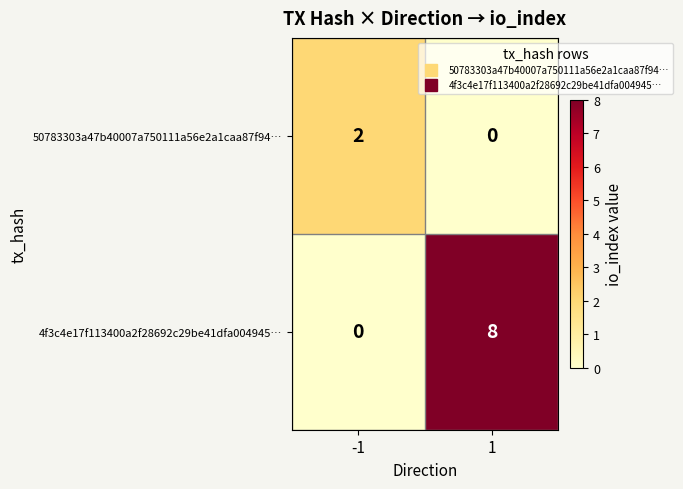

List the labels in order of 4f3c4e17f113400a2f28692c29be41dfa004945… value, largest first.

1, -1